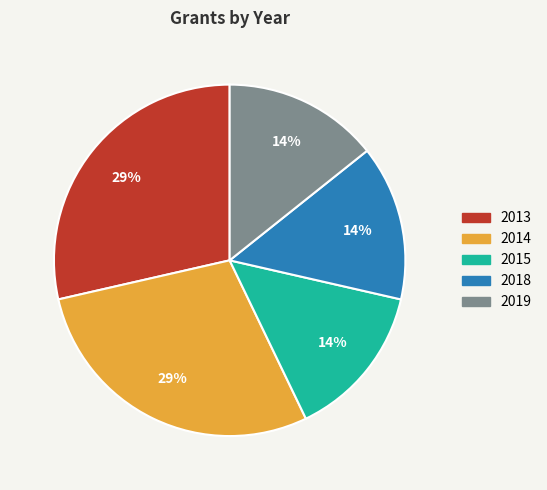

To the nearest percent, what is the combined percentage of 2015 and 2014?

43%